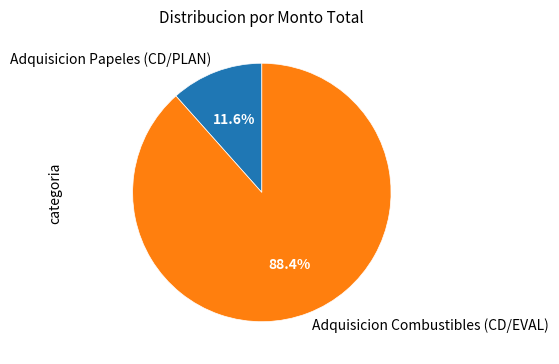

Between Adquisicion Combustibles (CD/EVAL) and Adquisicion Papeles (CD/PLAN), which is larger?

Adquisicion Combustibles (CD/EVAL)